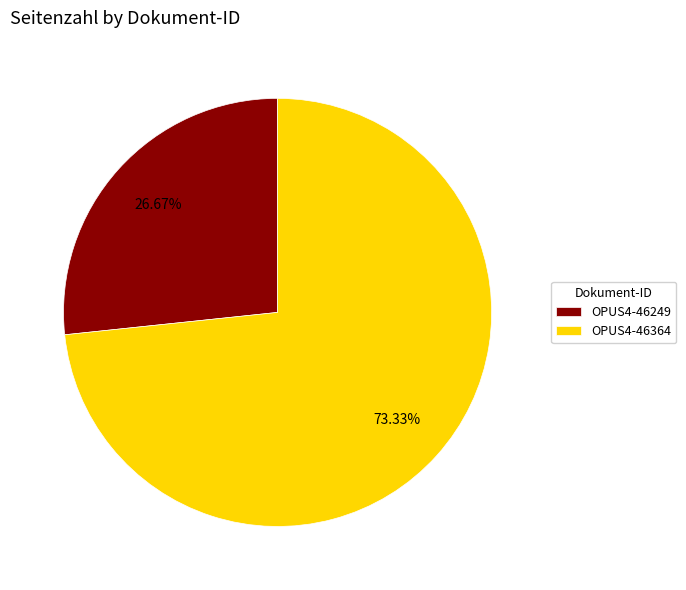

To the nearest percent, what portion does OPUS4-46249 represent?

27%